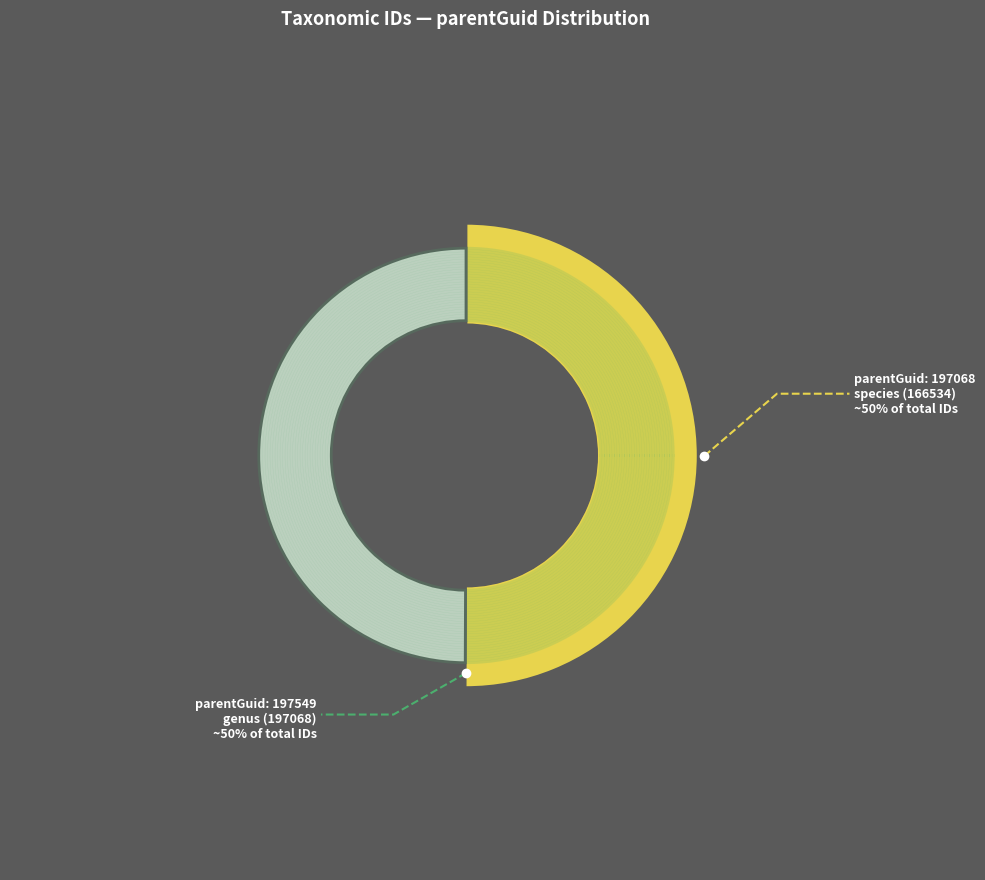

Between 197068 and 166534, which is larger?

197068